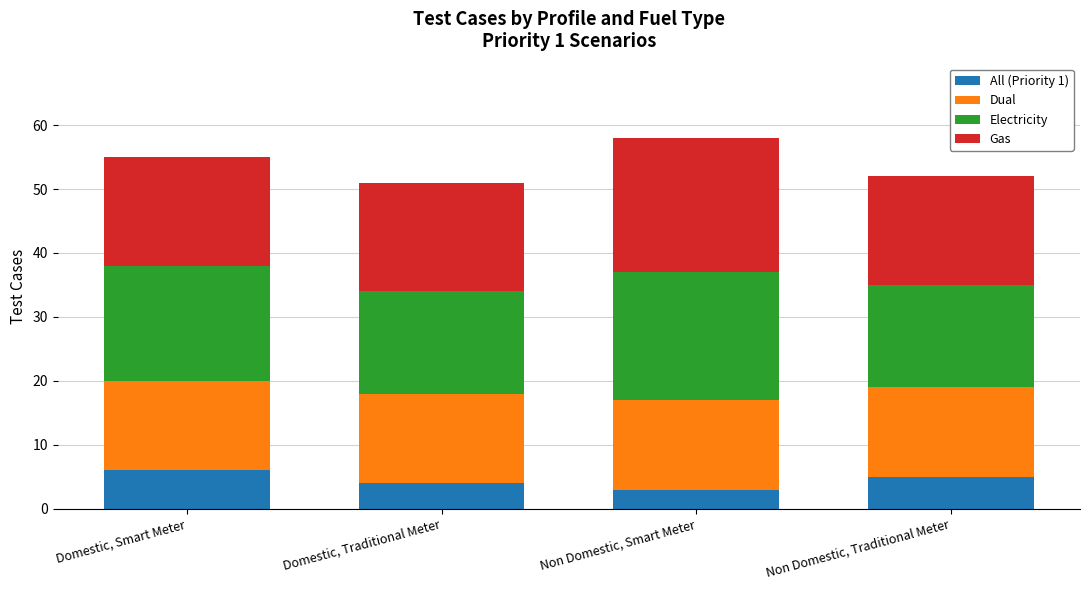

Rank the categories by All (Priority 1) value from highest to lowest.

Domestic, Smart Meter, Non Domestic, Traditional Meter, Domestic, Traditional Meter, Non Domestic, Smart Meter